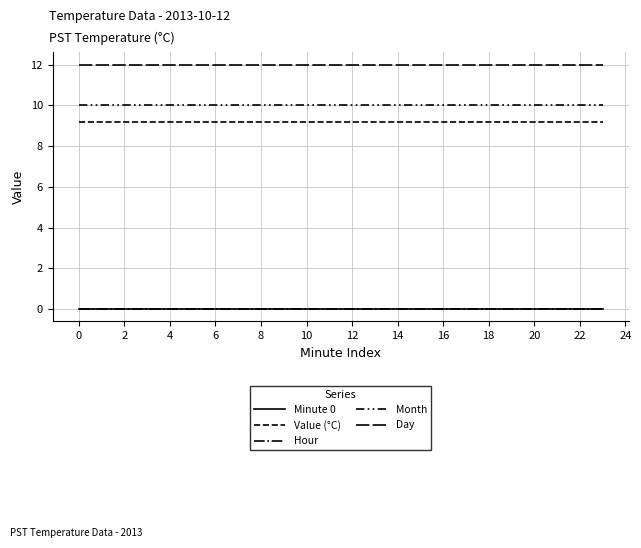

What is the maximum value shown in the chart?

12.0